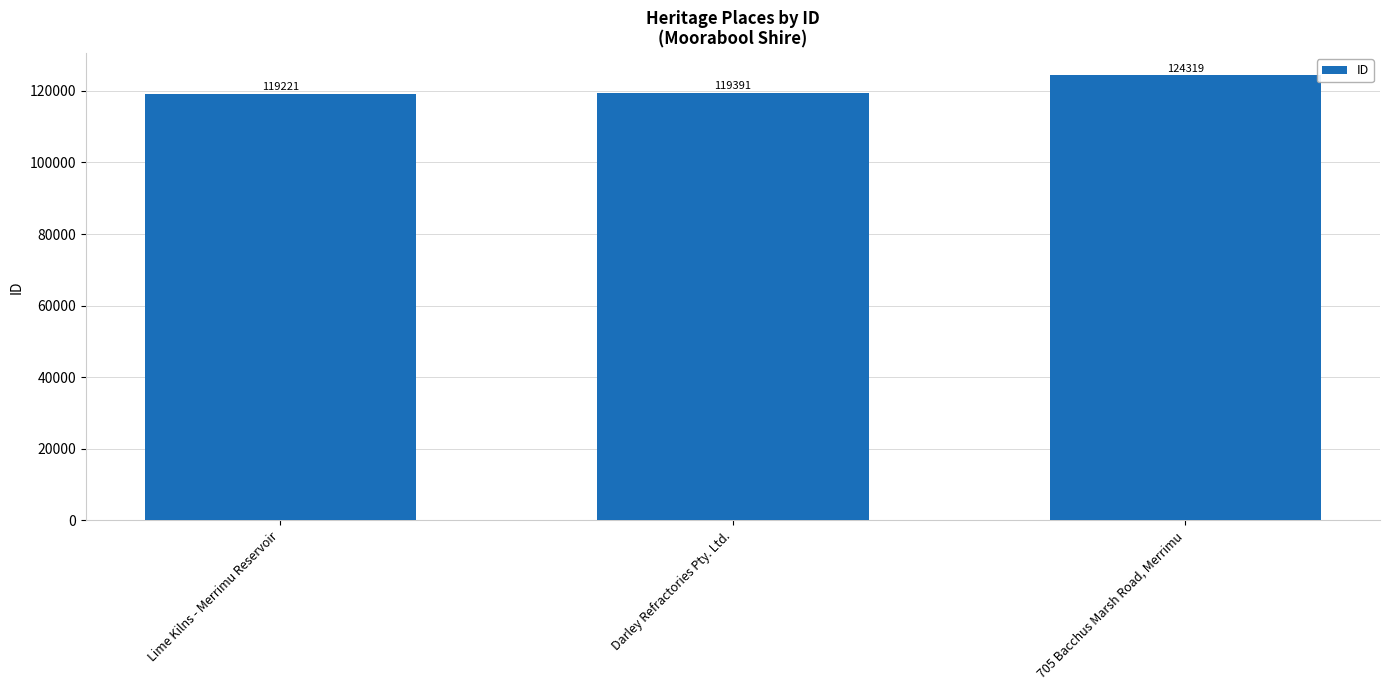

What is the label of the 1st bar from the right?

705 Bacchus Marsh Road, Merrimu